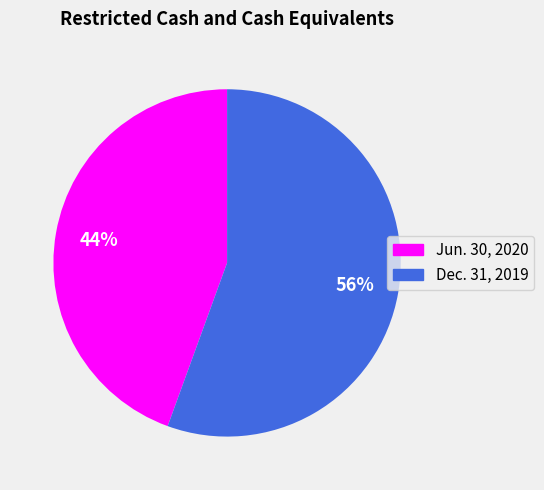

Which has a higher value, Dec. 31, 2019 or Jun. 30, 2020?

Dec. 31, 2019